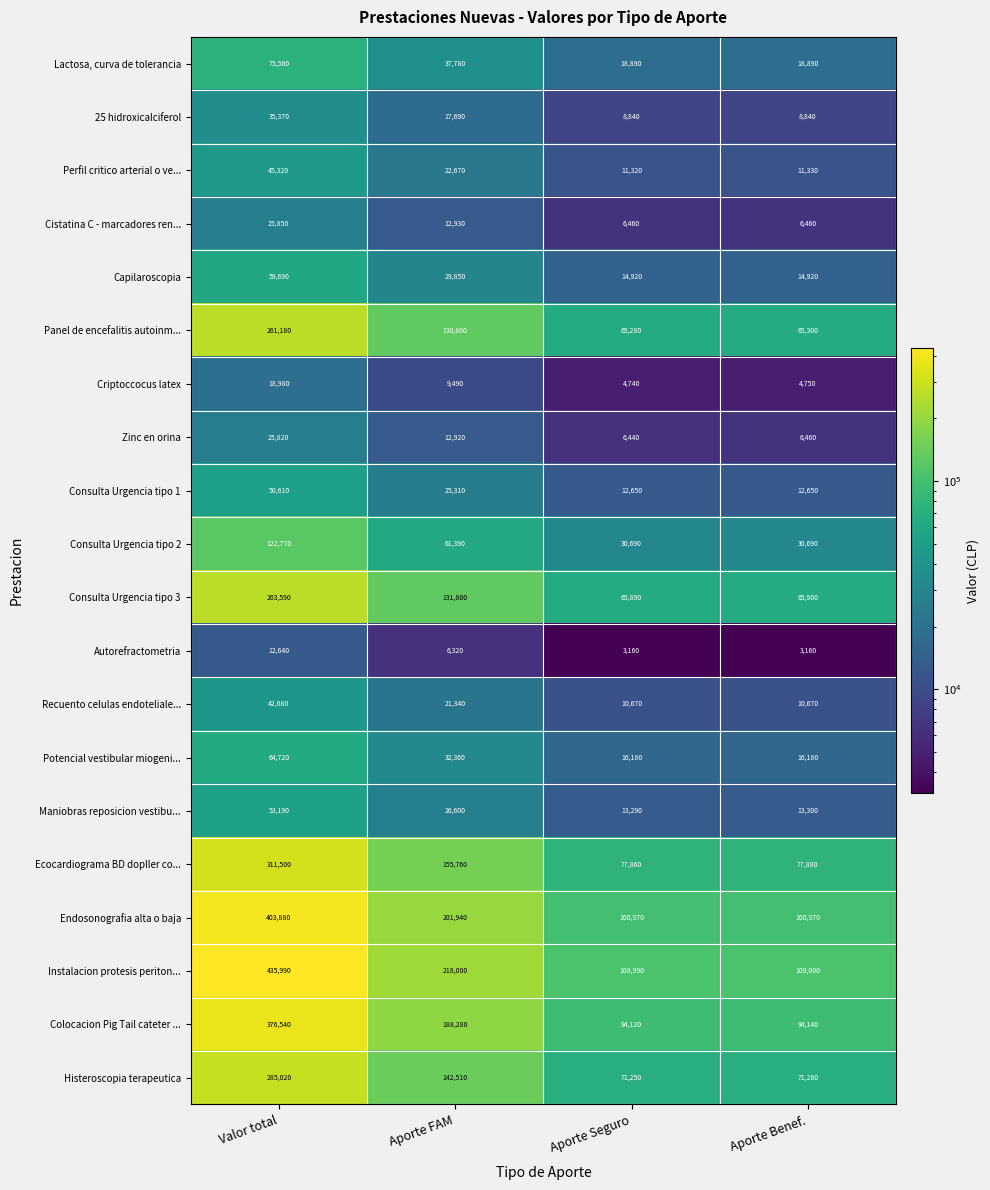

What is the maximum value shown in the chart?

435990